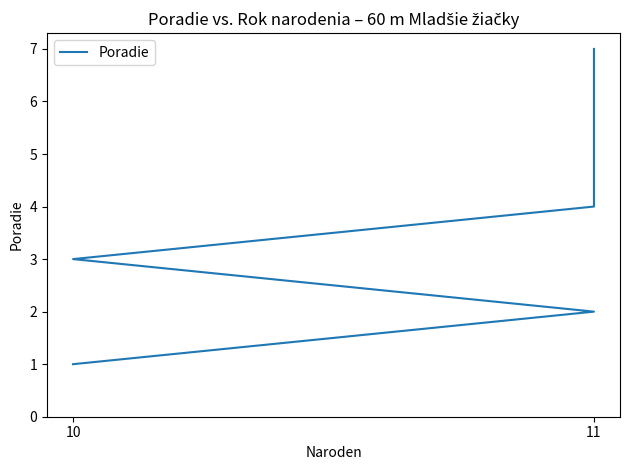

Is it true that the value at 10 is 1?

True